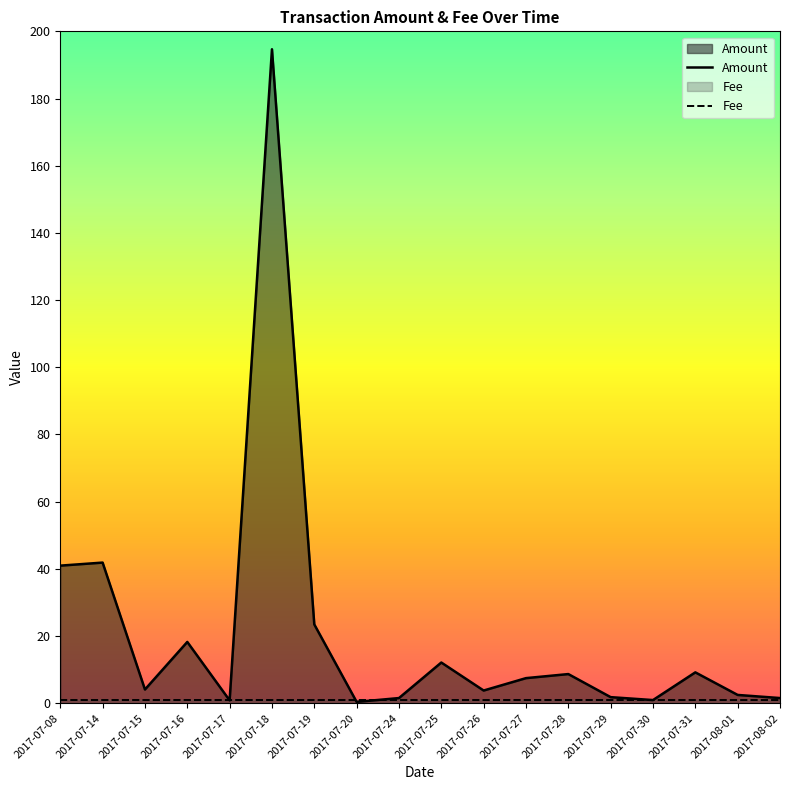

How many values in the Amount series are below 7?

9